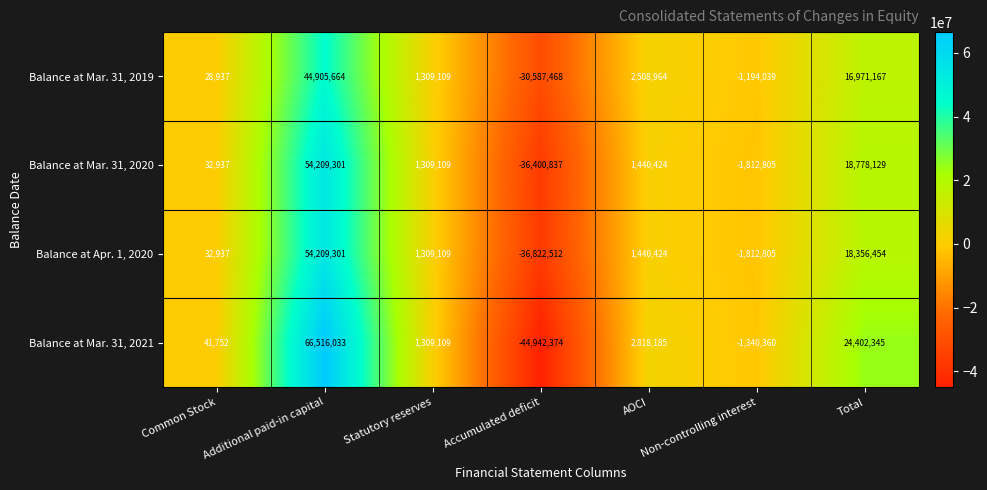

What is the sum of all Balance at Apr. 1, 2020 values?

36712908